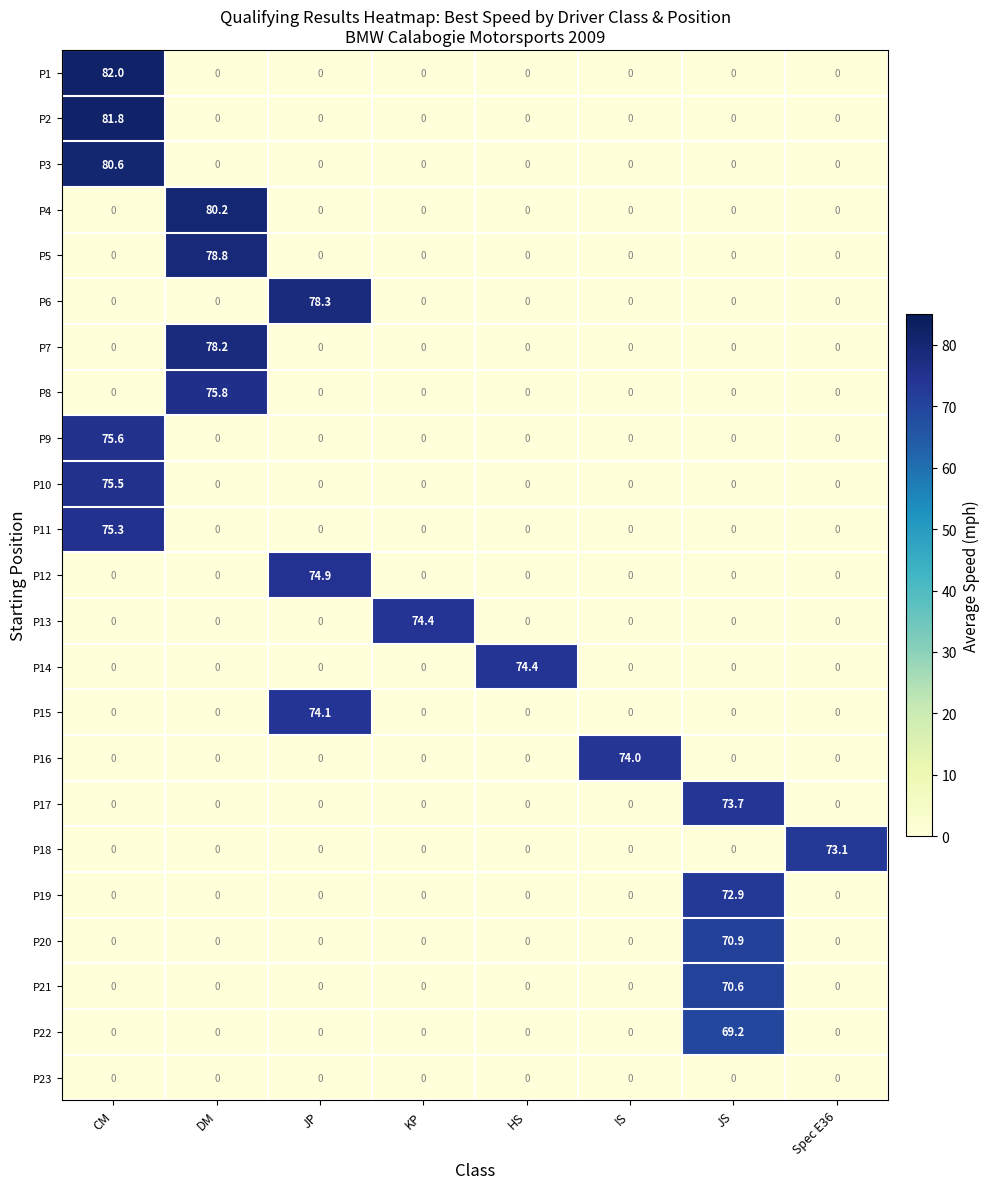

Which series has the largest total across all categories?

P1